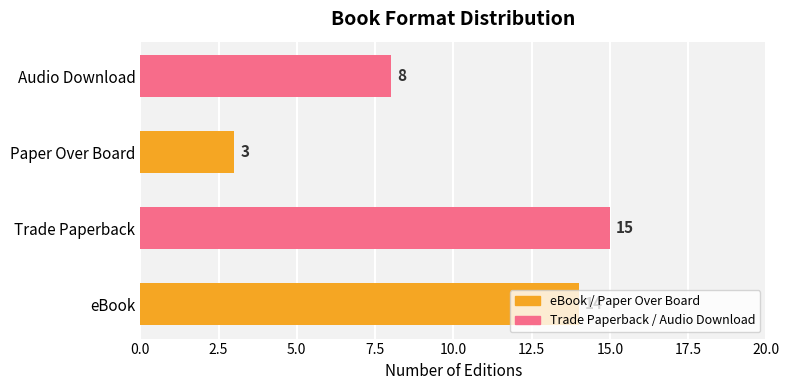

The chart shows a value of 4 at Paper Over Board. True or false?

False